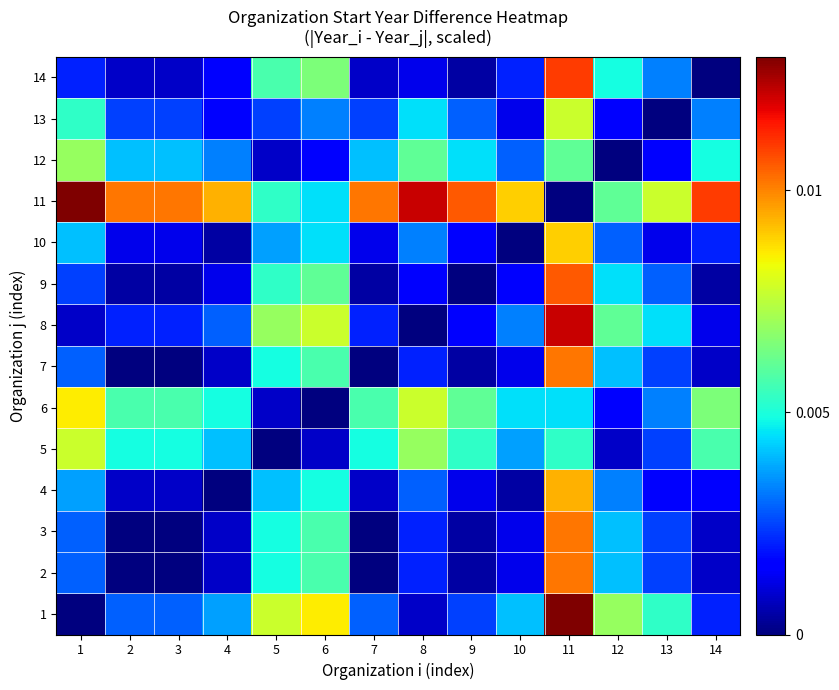

What is the total value across all series at 6?

0.1